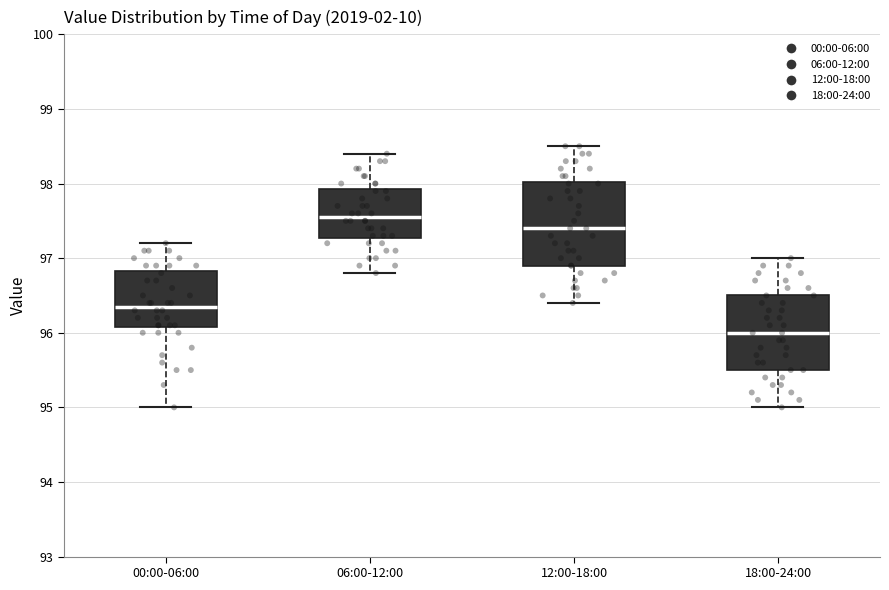

Where does the lower whisker of the box for 18:00-24:00 end on the y-axis? The values are not printed on the chart, so give them approximately, as read against the axis.

95.0